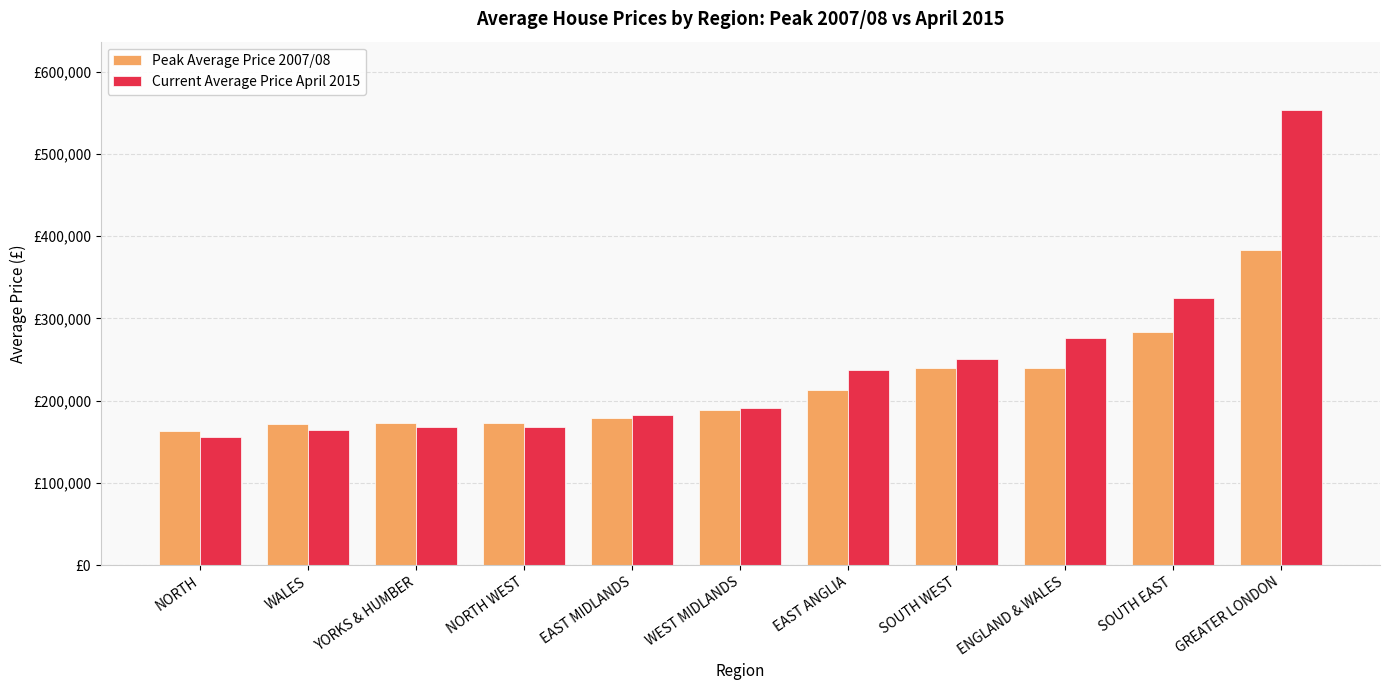

The Current Average Price April 2015 series shows 190891 at WEST MIDLANDS. True or false?

True